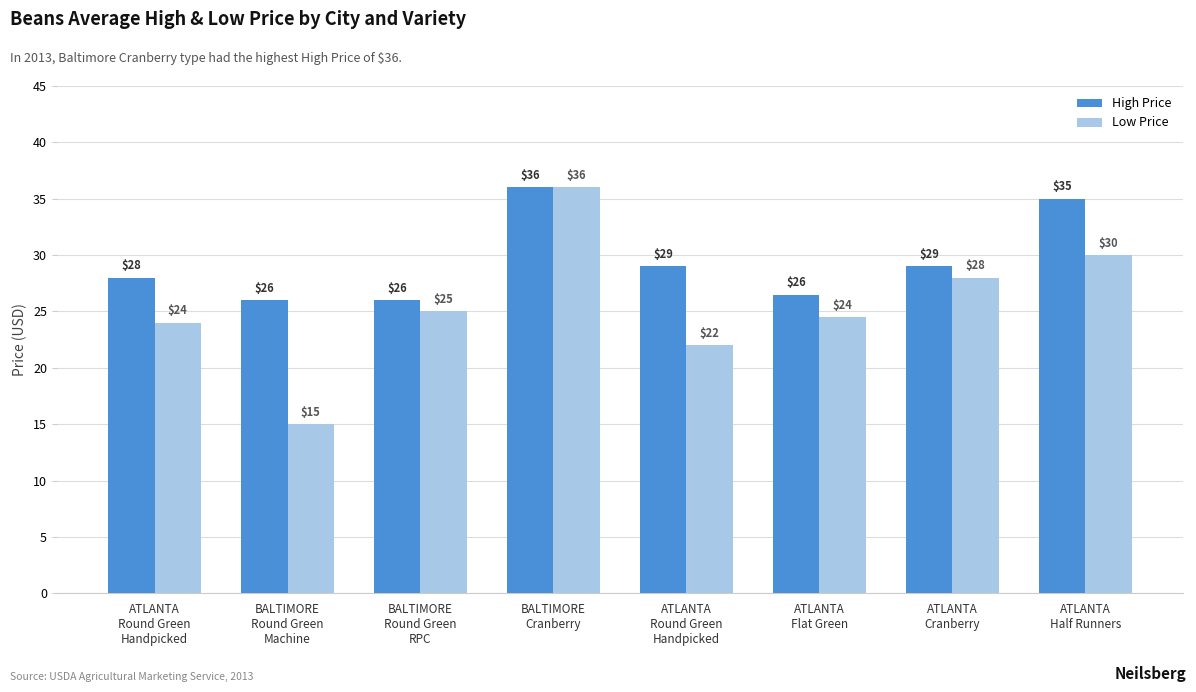

Which series changed the most between BALTIMORE
Cranberry and ATLANTA
Round Green
Handpicked?

Low Price